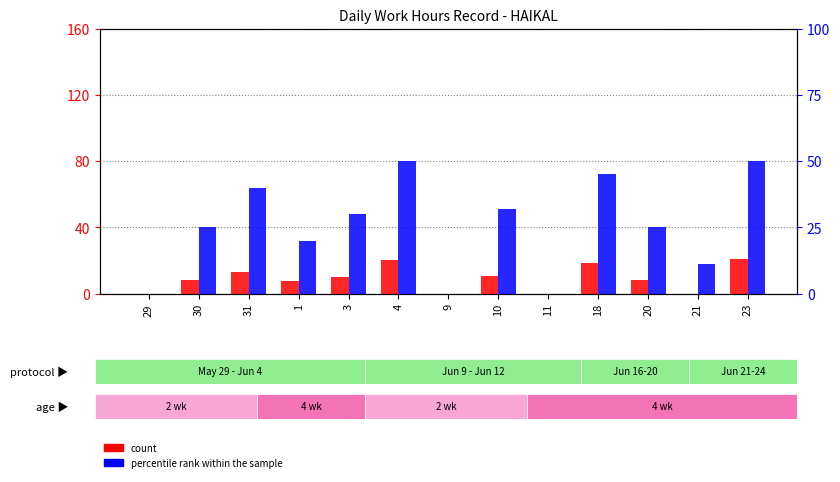

Which series has the widest spread of values?

percentile rank within the sample